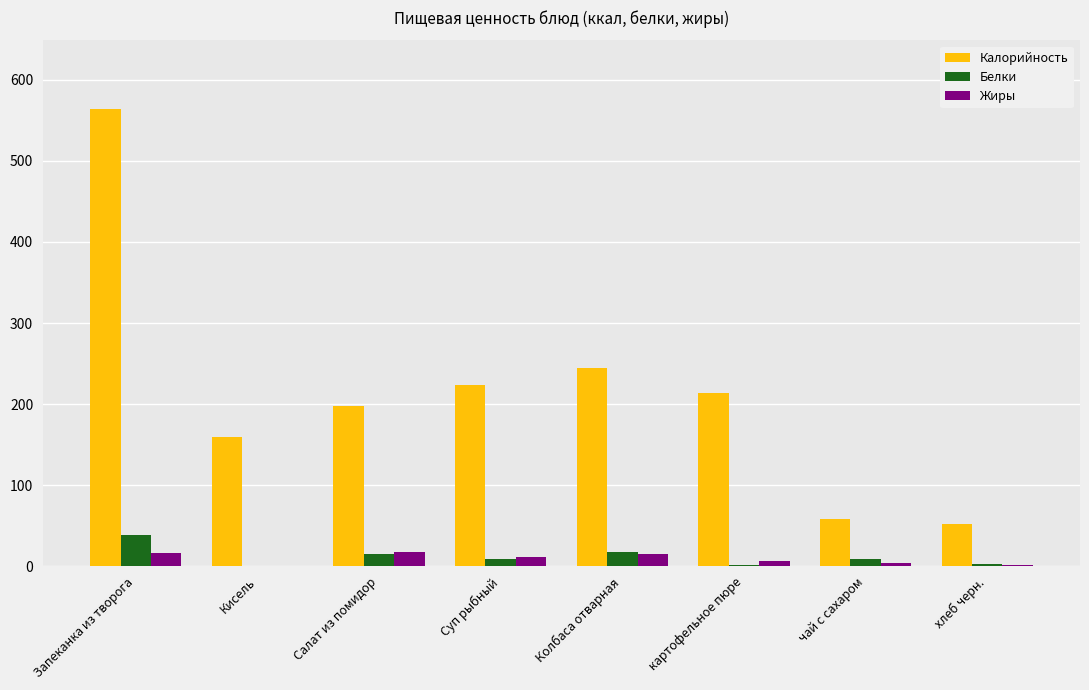

Between Запеканка из творога and Колбаса отварная, which series saw the biggest shift?

Калорийность